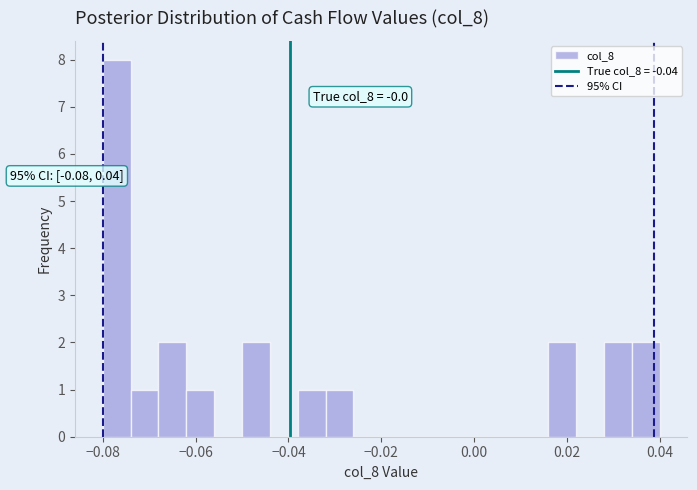

Read against the x-axis, roughly where is the centre of the tallest bar?

-0.076